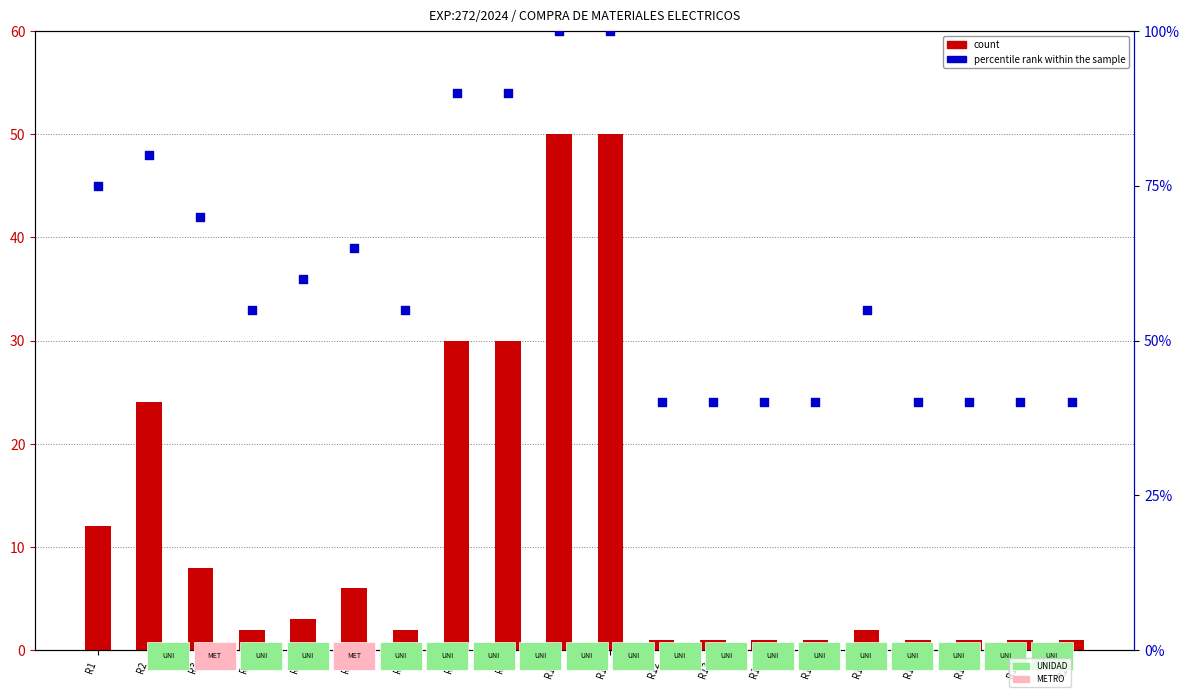

What are all the series names shown in the legend?

count, percentile rank within the sample